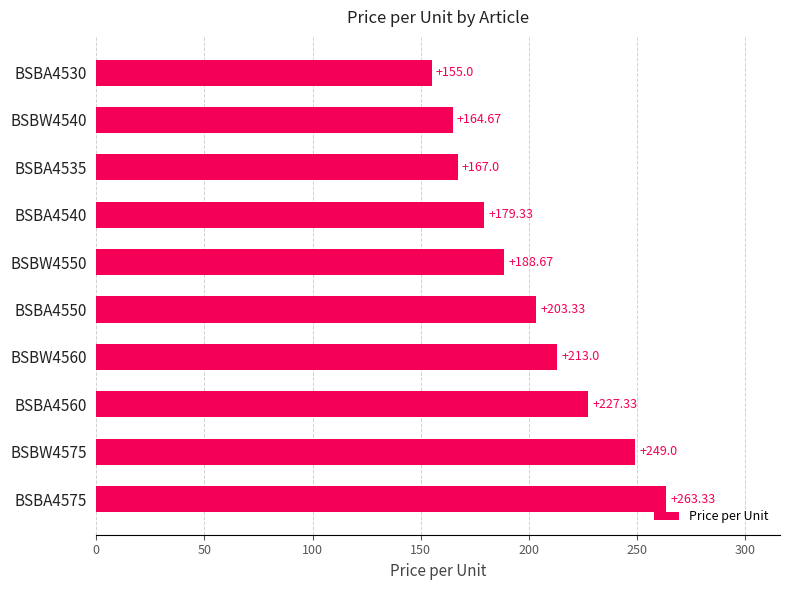

What is the sum of all values?

2010.7